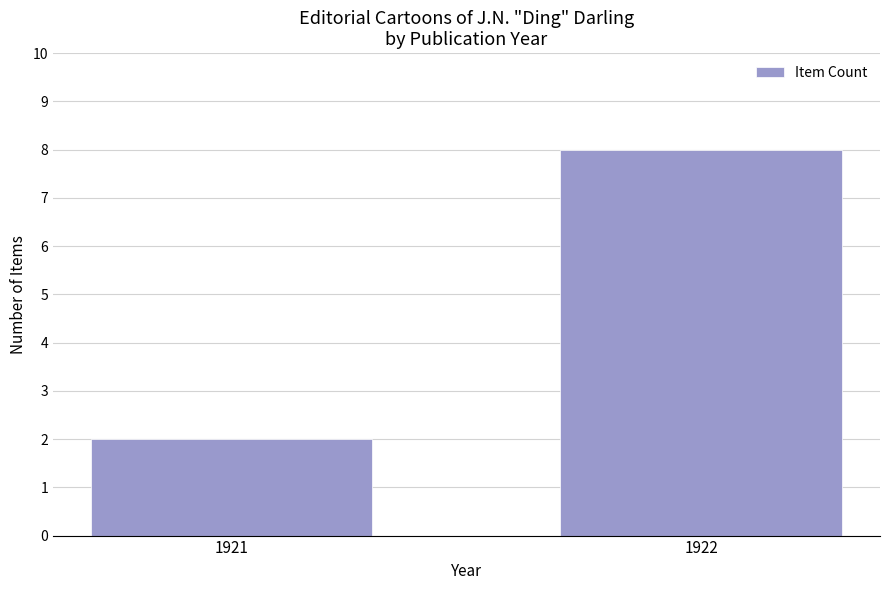

List the labels in order of value, smallest first.

1921, 1922